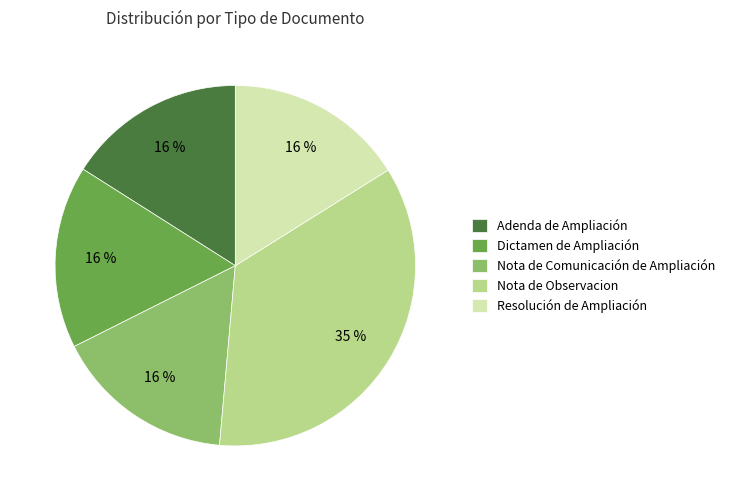

Is the sum of Nota de Observacion and Resolución de Ampliación greater than half?

Yes